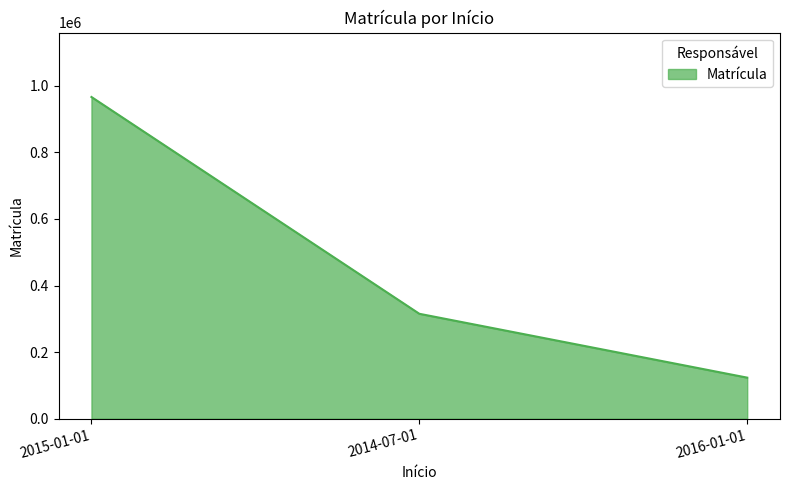

Which has a higher value, 2015-01-01 or 2014-07-01?

2015-01-01